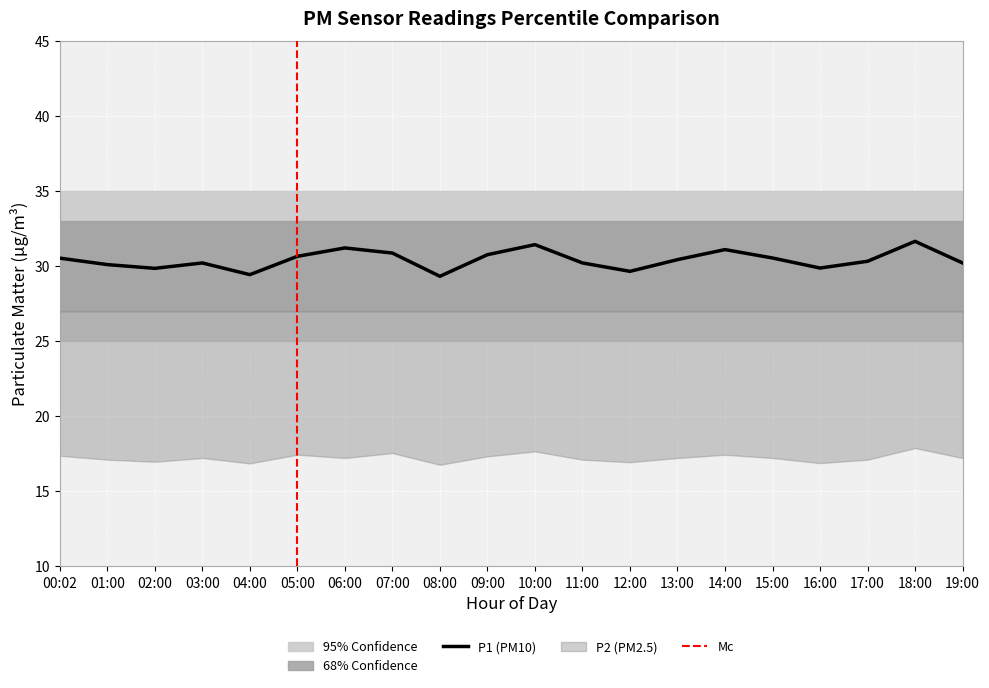

Does the chart display data point markers on the line(s)?

No